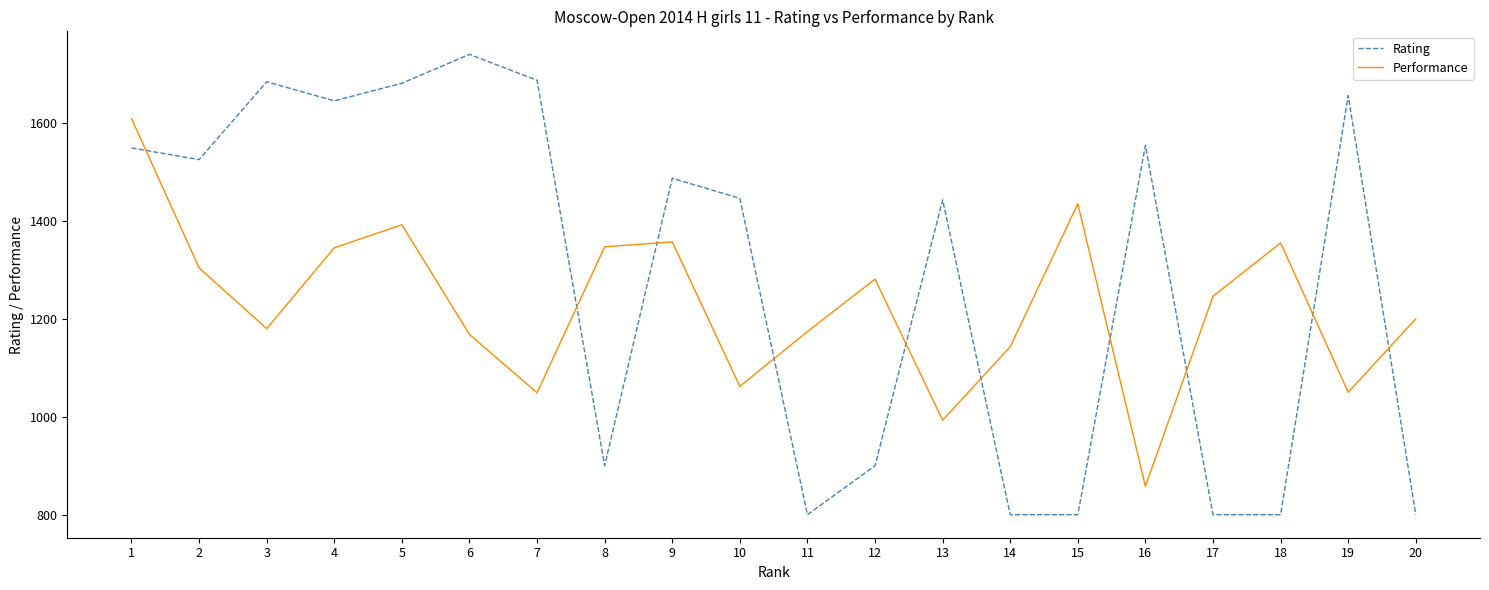

What is the difference between the maximum and minimum values in the Performance series?

751